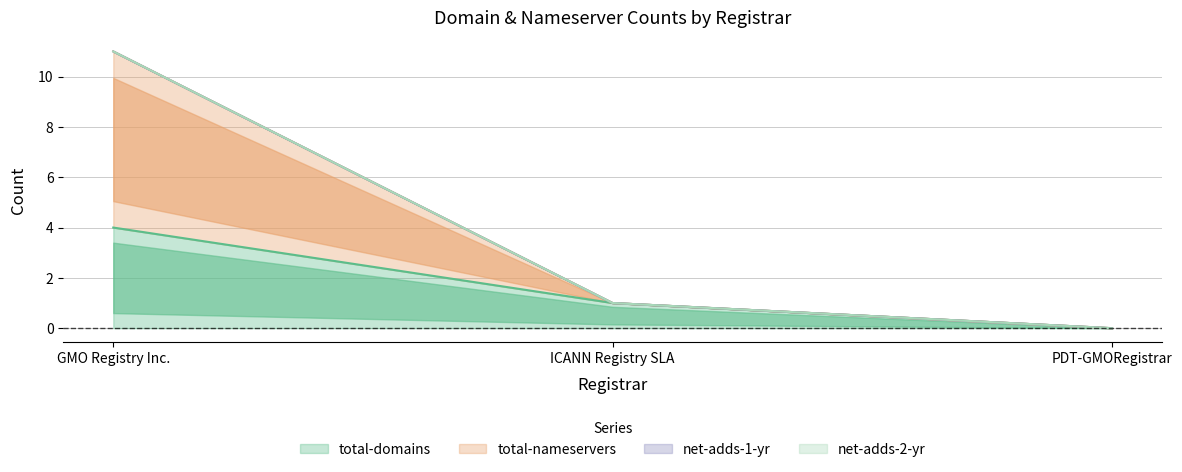

What value does the total-domains series have at GMO Registry Inc.?

4